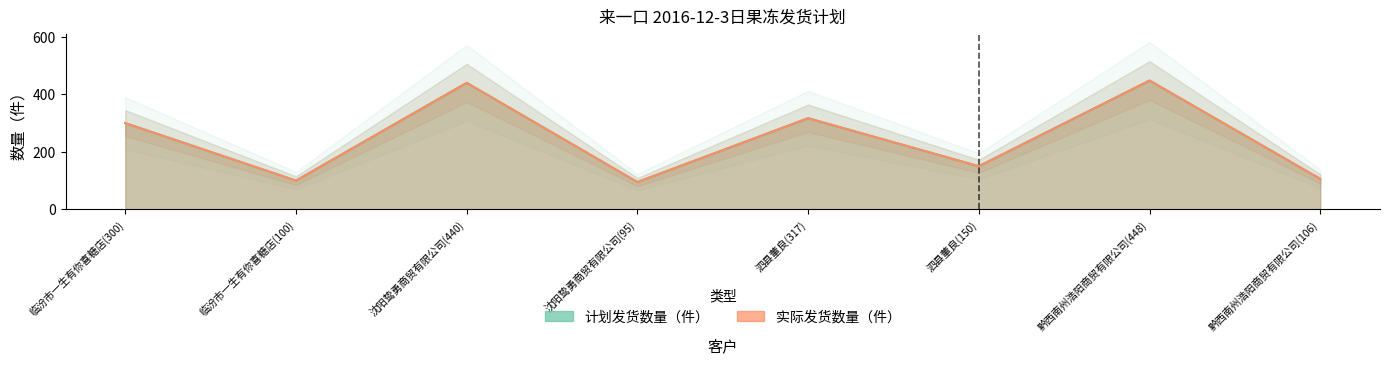

At how many categories does at least one series exceed 329?

2